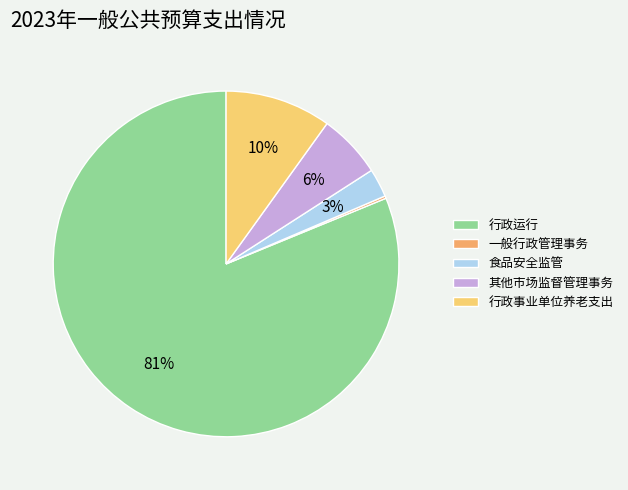

To the nearest percent, what is the combined percentage of 其他市场监督管理事务 and 食品安全监管?

9%